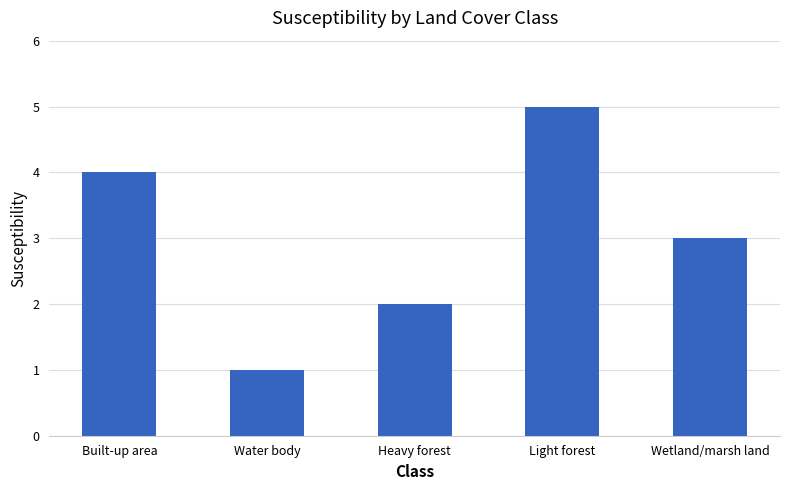

What is the label of the 1st bar from the left?

Built-up area